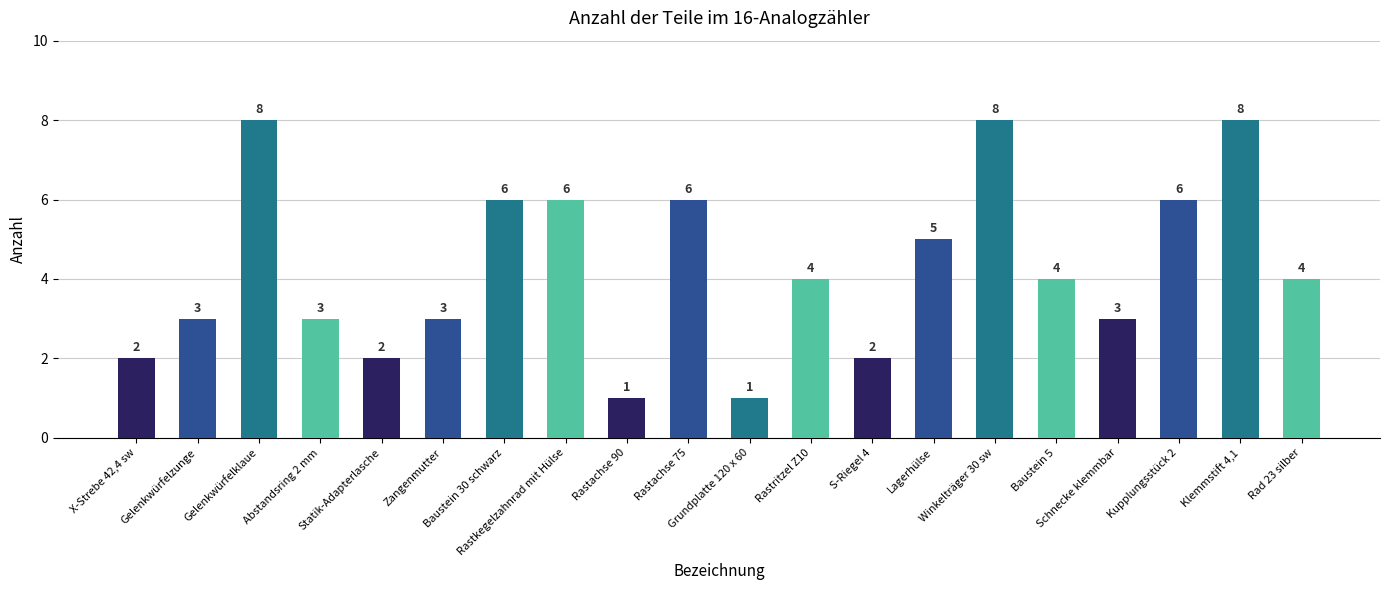

What is the value of the 12th bar from the left?

4